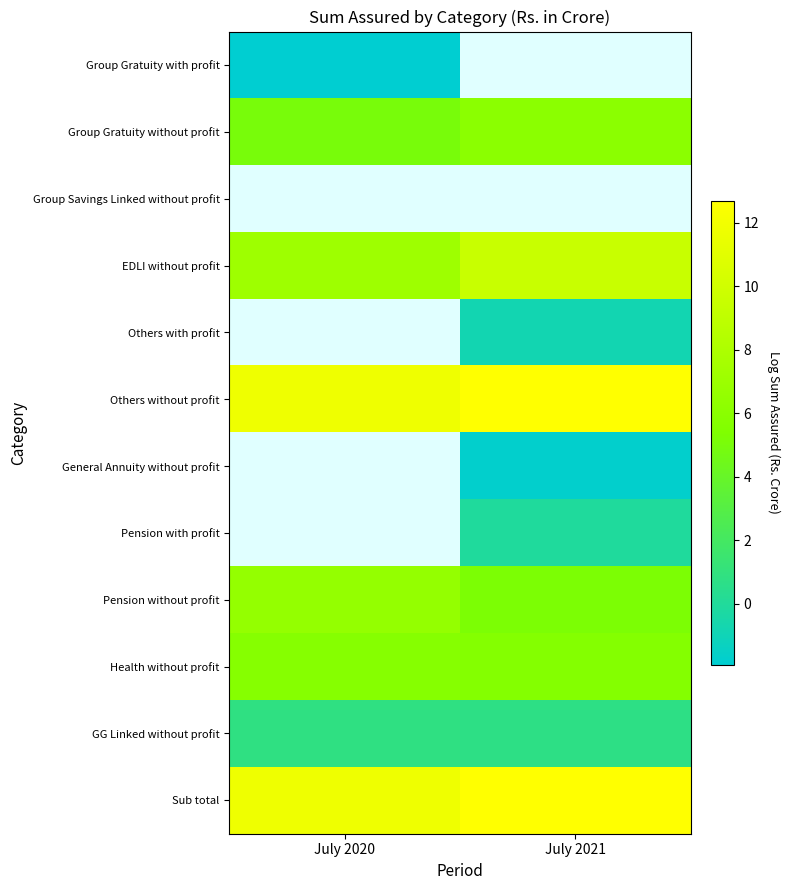

Which series has the largest total across all categories?

Sub total